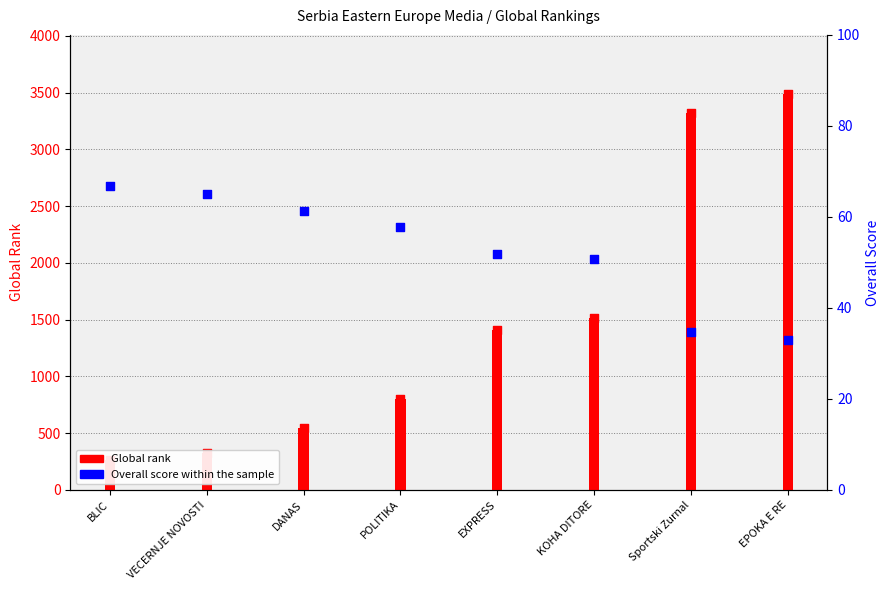

Which series has the largest Y range (max minus min)?

Global_rank